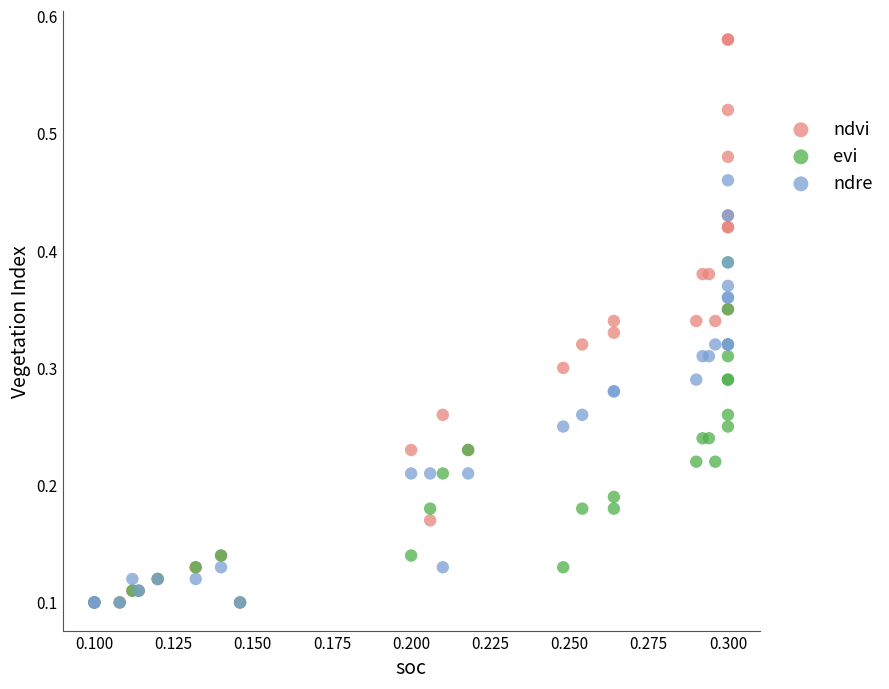

What are all the series names shown in the legend?

ndvi, evi, ndre